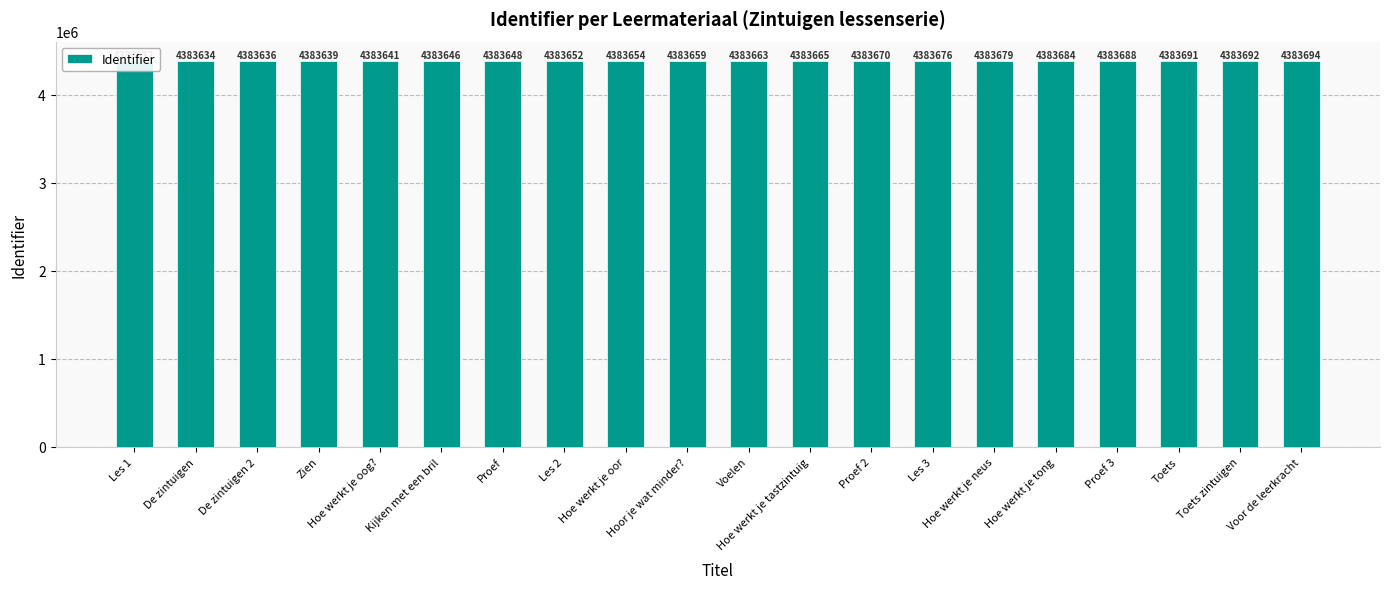

How many data points are above 4383663?

9